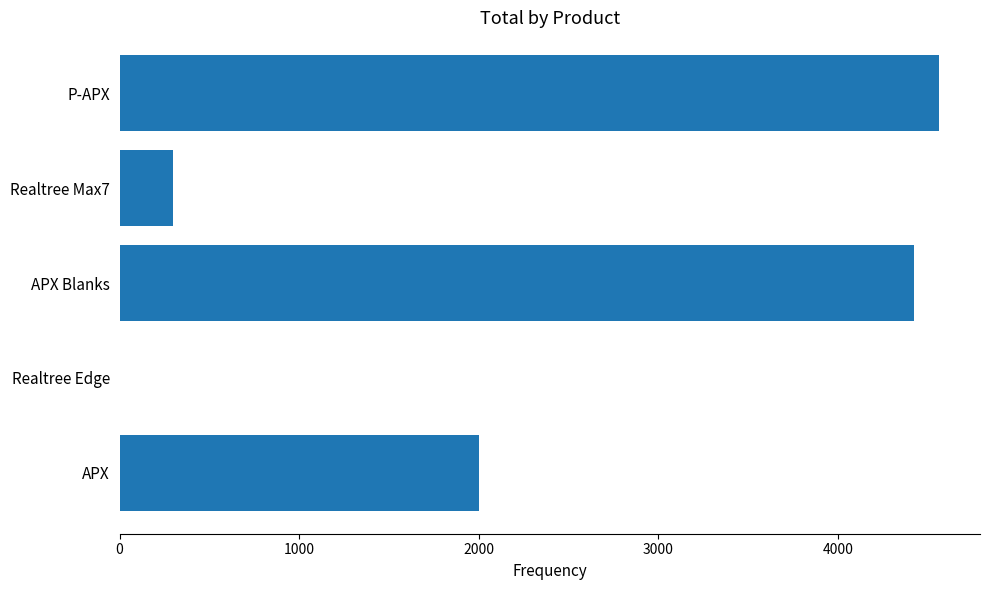

Count the number of data series in this chart.

1